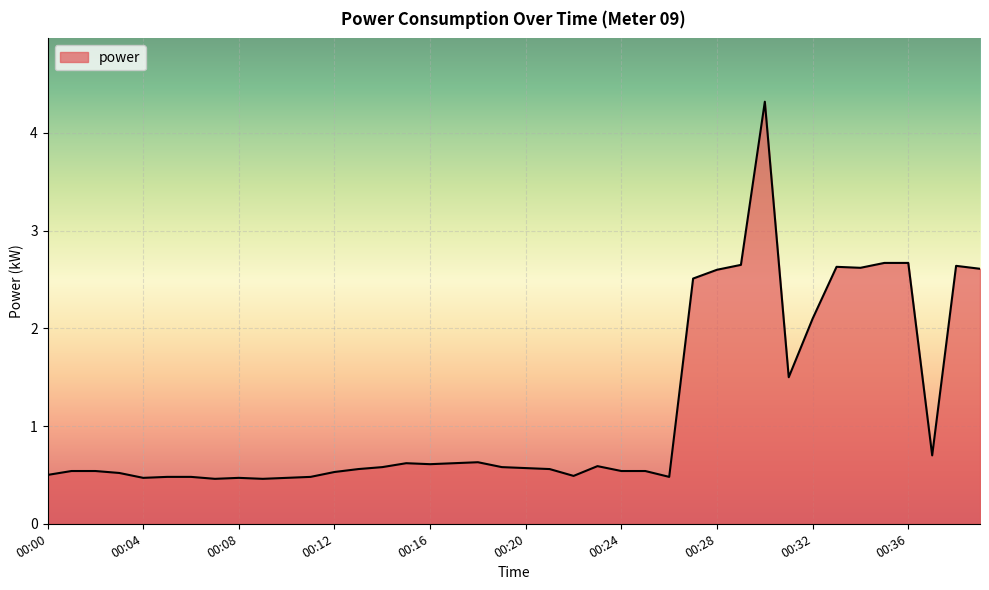

What is the smallest value displayed?

0.5